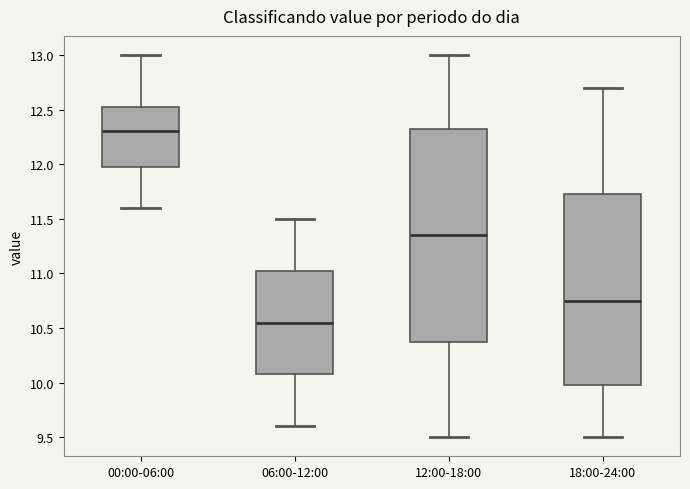

Where is the upper edge of the box for 00:00-06:00 on the y-axis? The values are not printed on the chart, so give them approximately, as read against the axis.

12.55